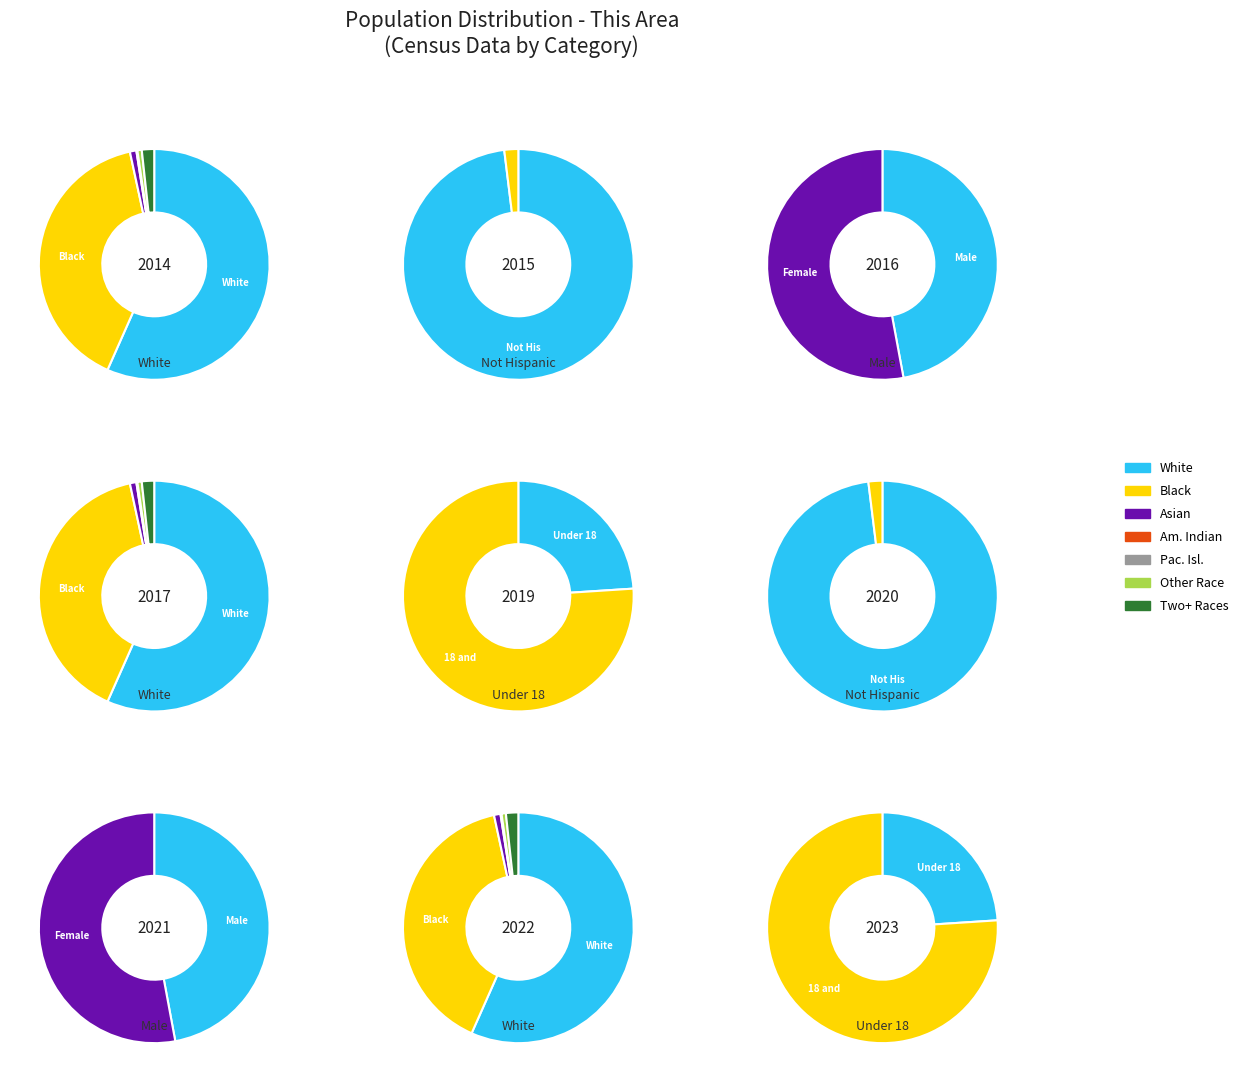

How many segments does this pie chart have?

7